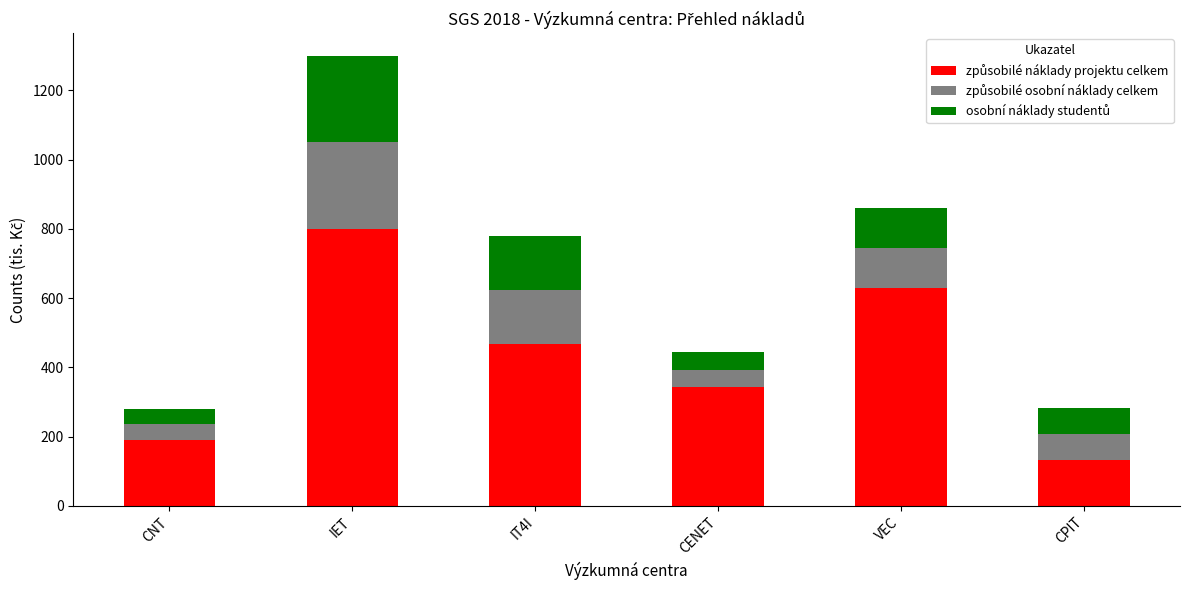

How many series are shown in this chart?

3